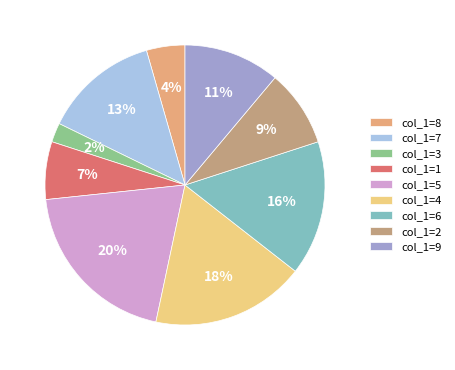

What percentage is the col_1=5 slice, to the nearest percent?

20%